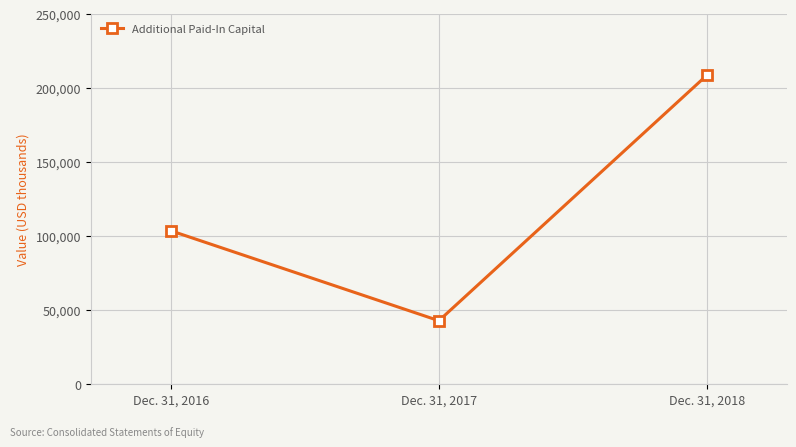

Does the chart have visible grid lines?

Yes